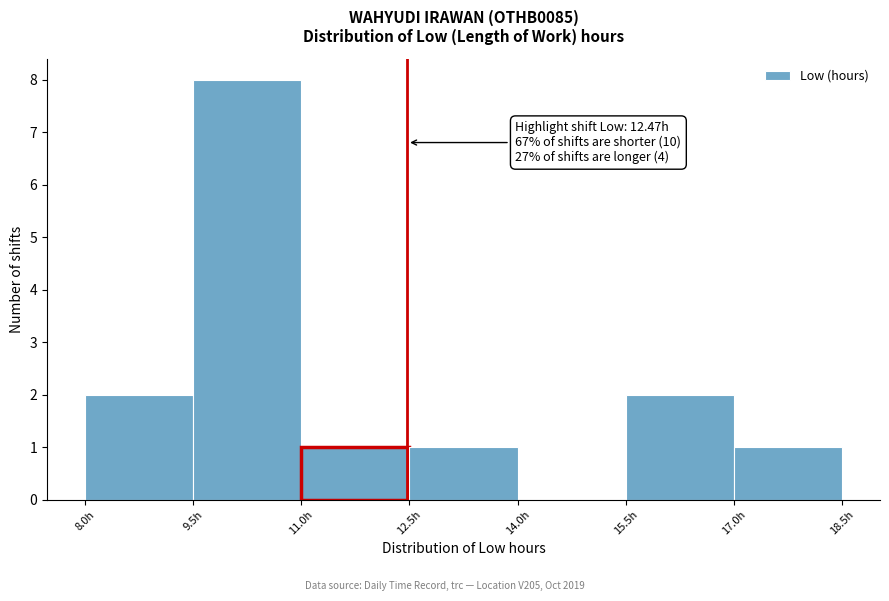

Which range on the x-axis has the tallest bar?

9.5 to 11.0